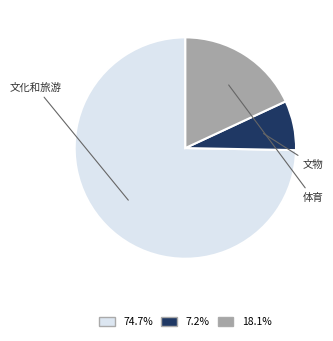

Is there a majority slice in this chart?

Yes